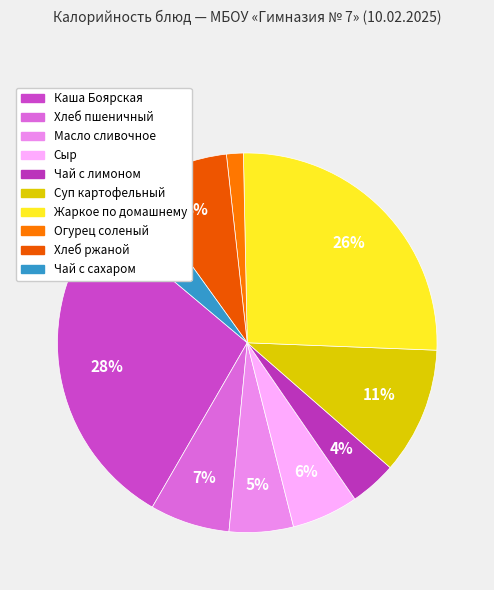

Is there any slice that represents more than half of the pie?

No